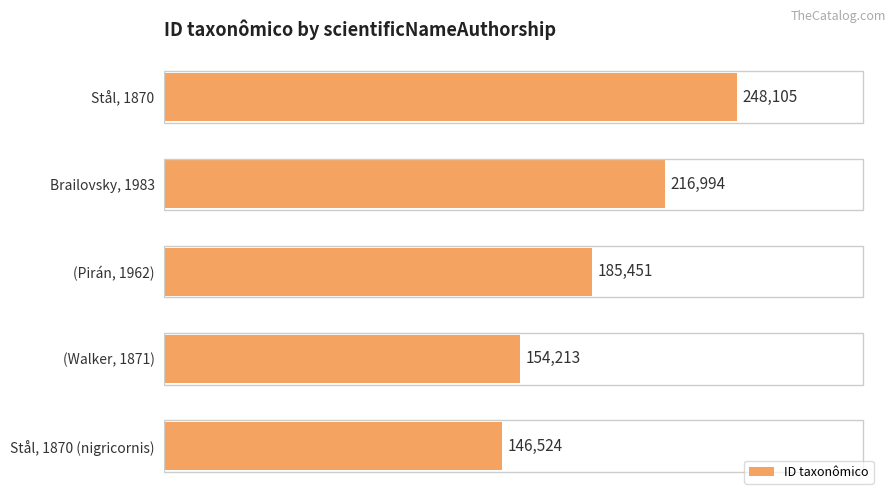

Reading top to bottom, transcribe all the data shown in this chart.

248105	216994	185451	154213	146524